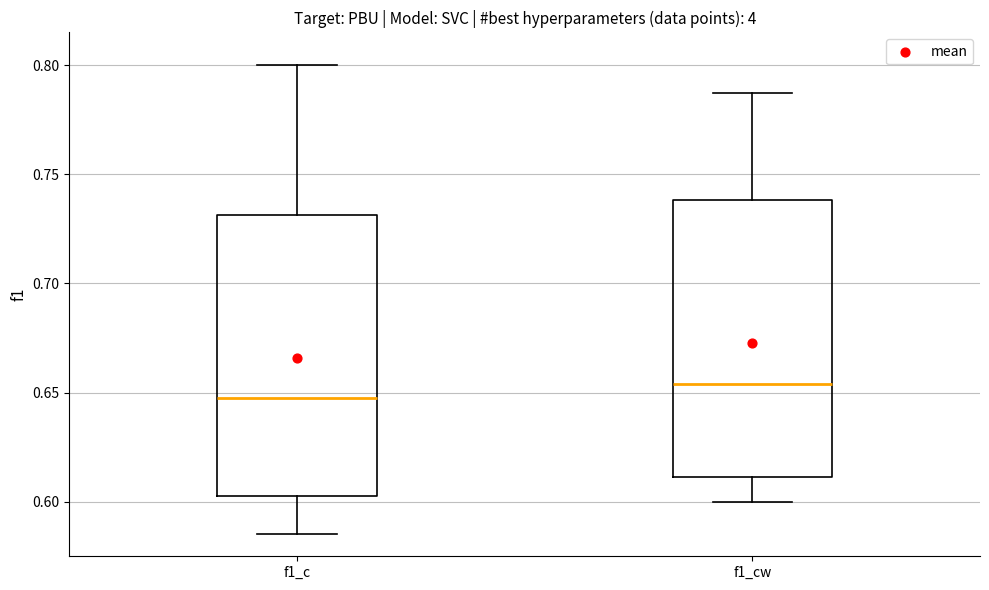

Which box has the lowest median line?

f1_c